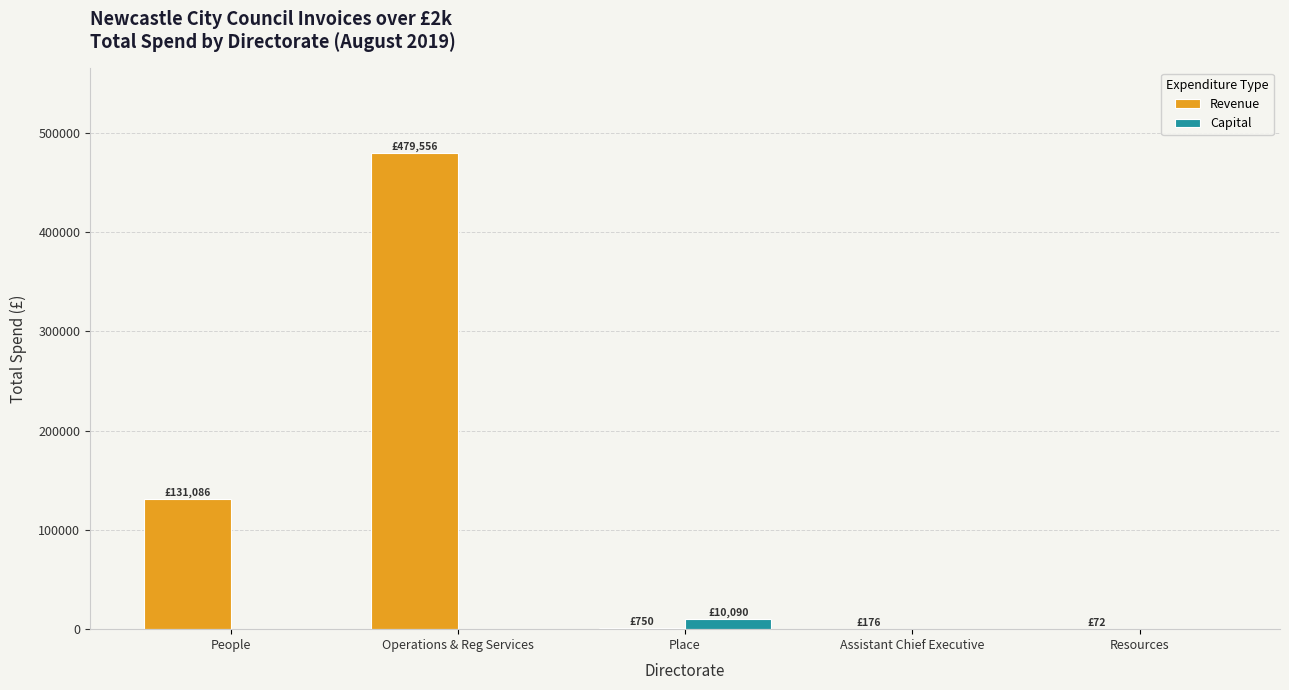

Where is Revenue nearest to the value 239814?

People